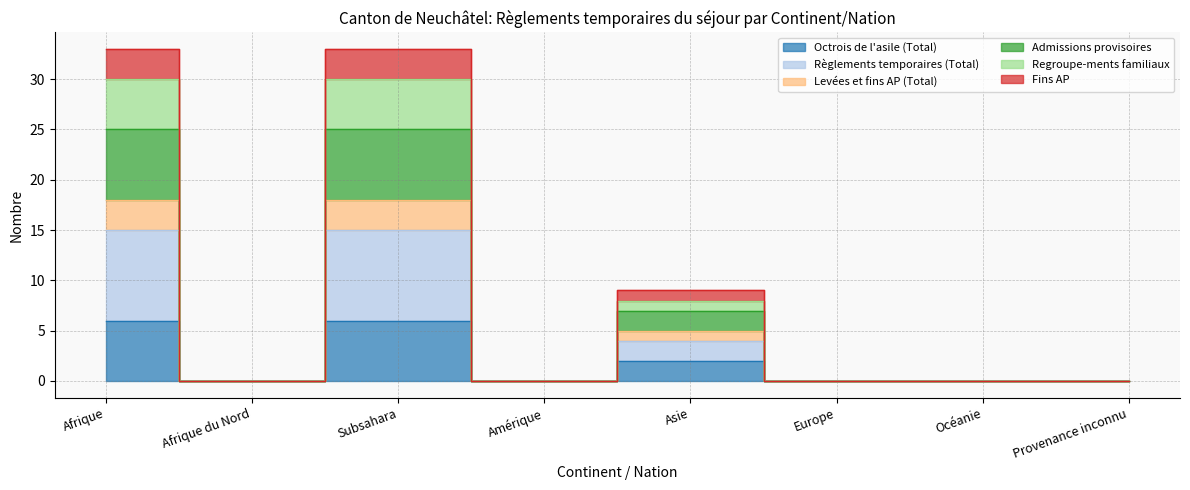

True or false: Octrois de l'asile (Total) has a value of -2 at Afrique du Nord.

False